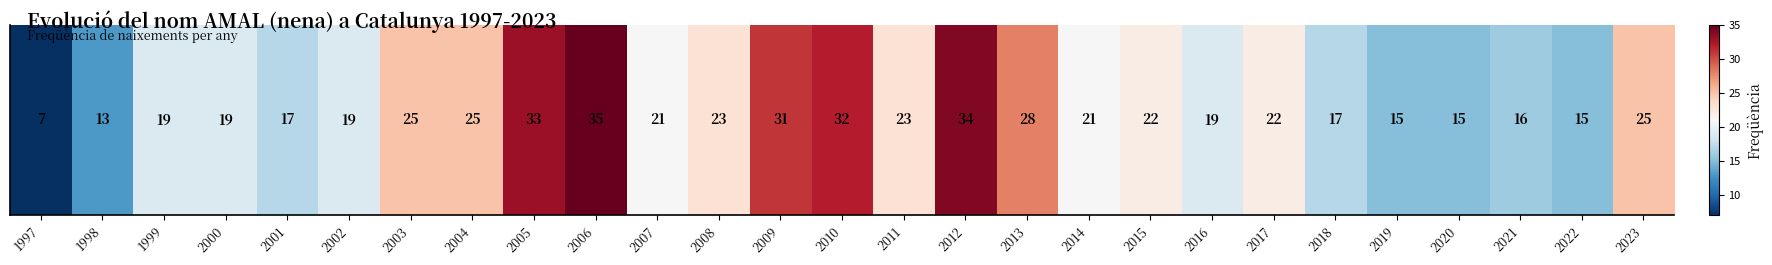

At which category does the chart reach its peak across all series?

2006